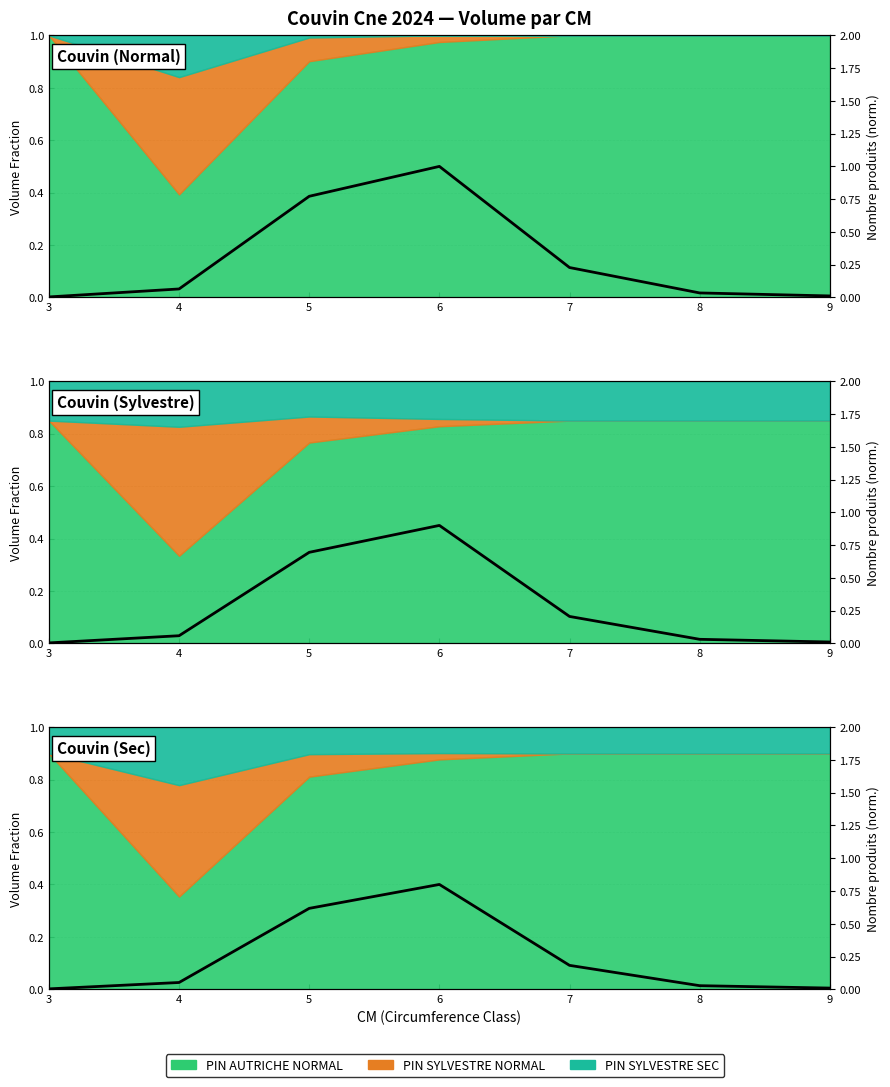

What is the value of the 3rd point from the left?

0.6